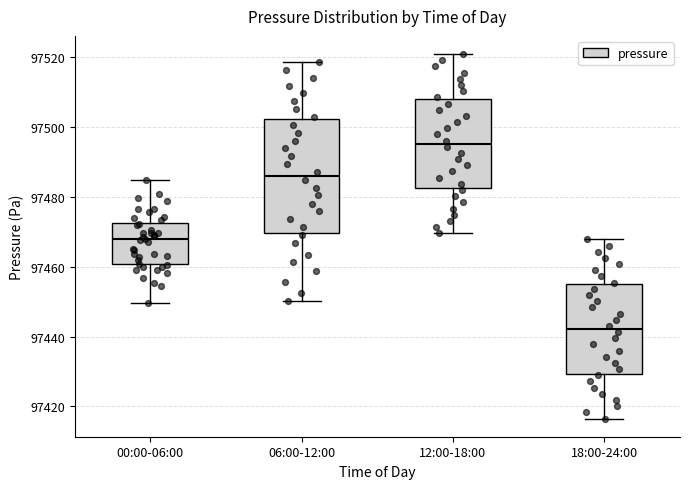

Reading left to right, read every box against the y-axis: the position of its median line, the range the box covers, and the ends of its whiskers. The values are not printed on the chart, so give them approximately, as read against the axis.

00:00-06:00: median 97468, box 97460 to 97472, whiskers 97450 to 97484
06:00-12:00: median 97486, box 97470 to 97502, whiskers 97450 to 97518
12:00-18:00: median 97496, box 97482 to 97508, whiskers 97470 to 97520
18:00-24:00: median 97442, box 97430 to 97456, whiskers 97416 to 97468